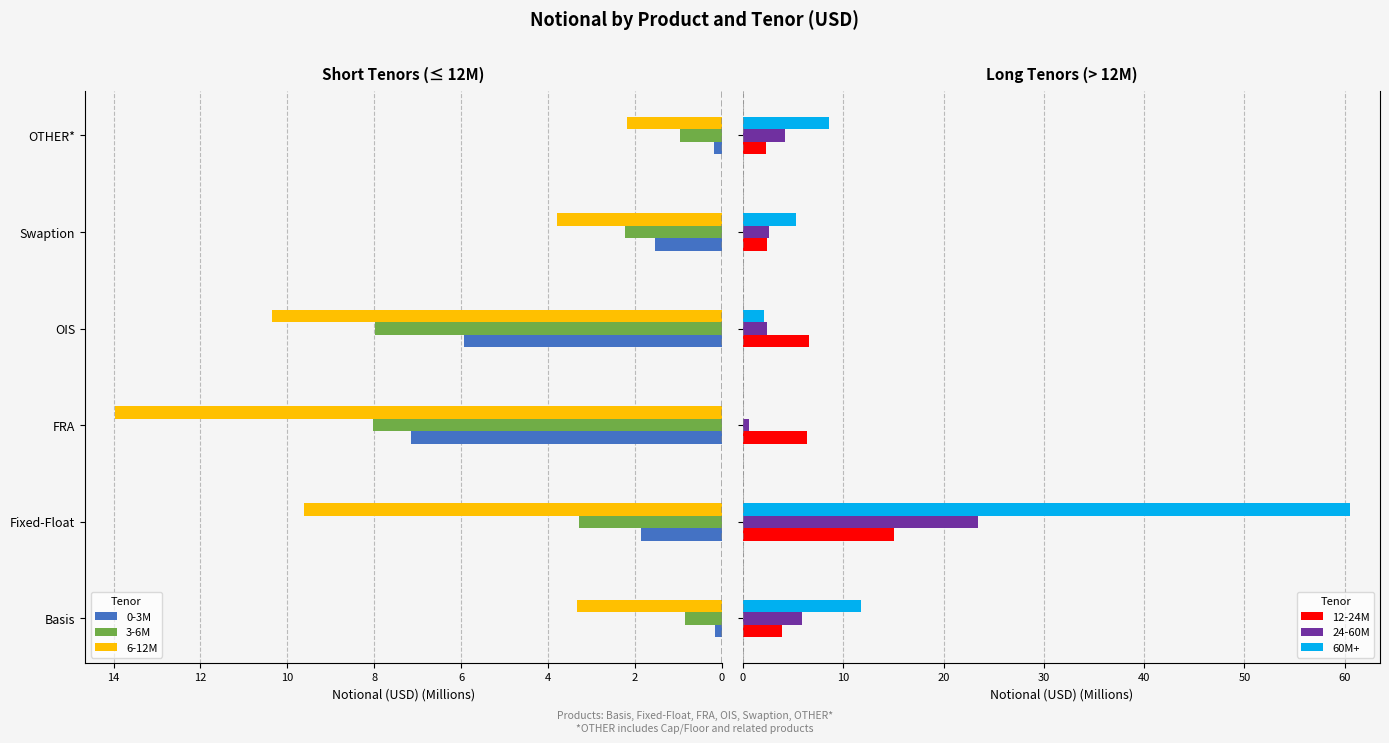

At which label is 0-3M closest to 3?

Fixed-Float